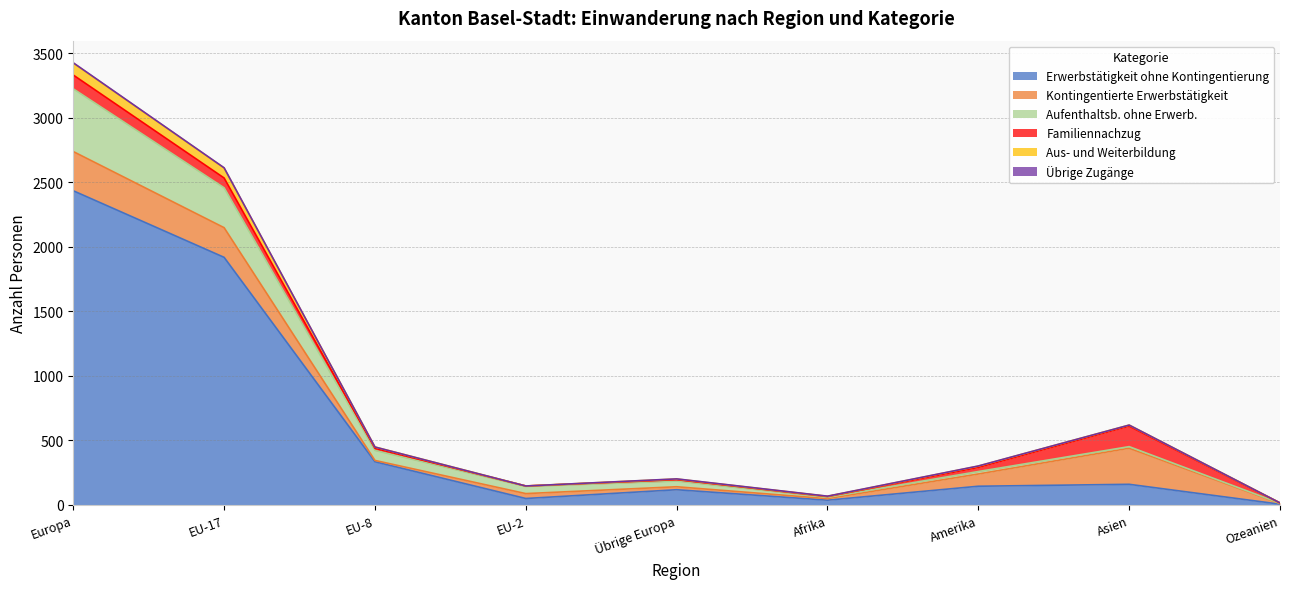

At which label does Erwerbstätigkeit ohne Kontingentierung reach its peak?

Europa